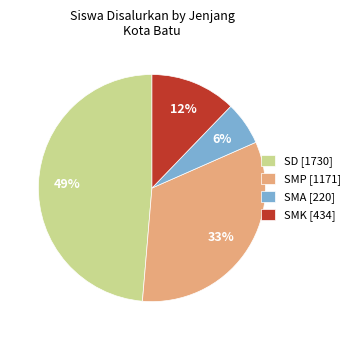

Rank the categories by value from highest to lowest.

SD, SMP, SMK, SMA